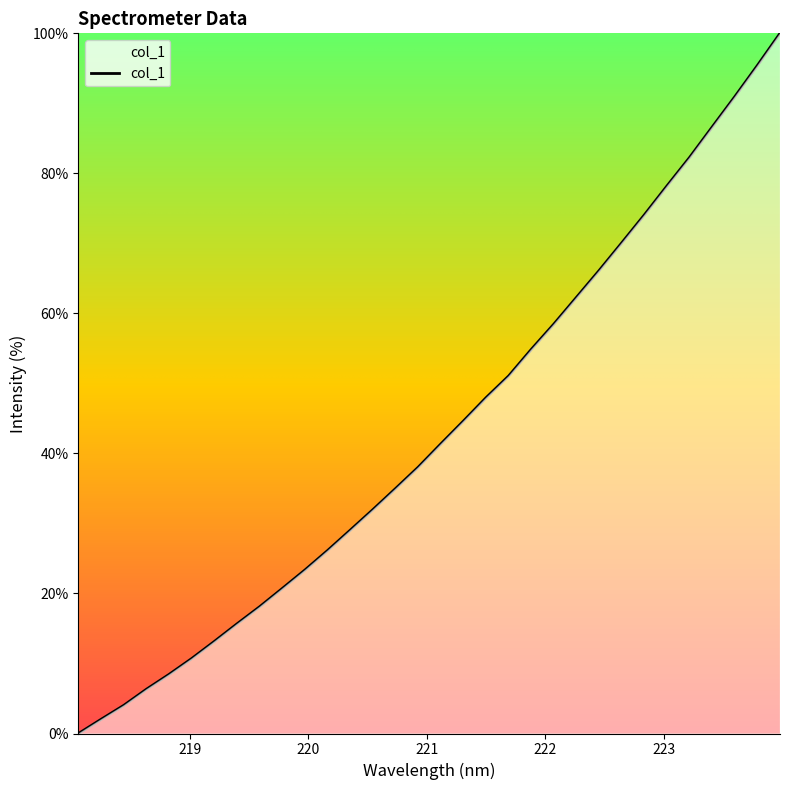

What is the maximum value shown in the chart?

100.0